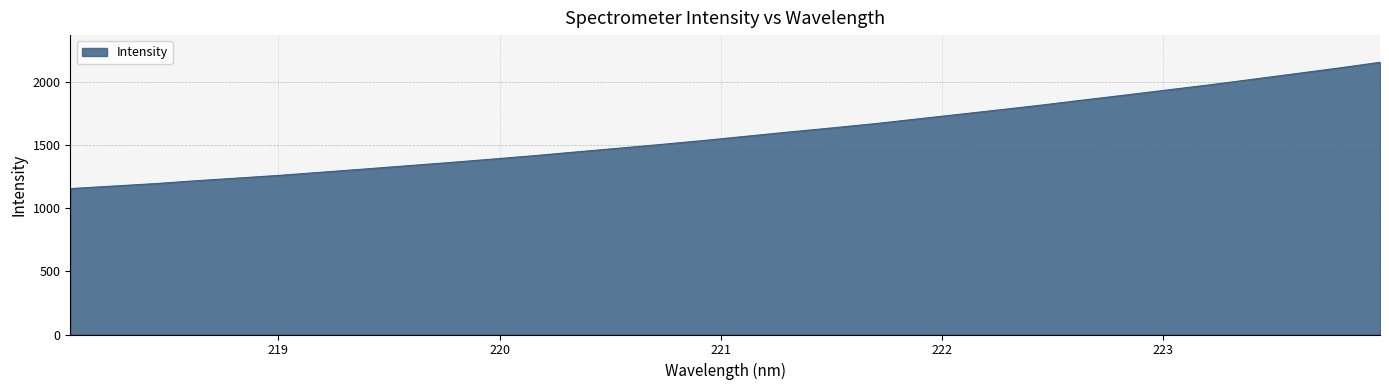

What is the maximum value shown in the chart?

2154.8